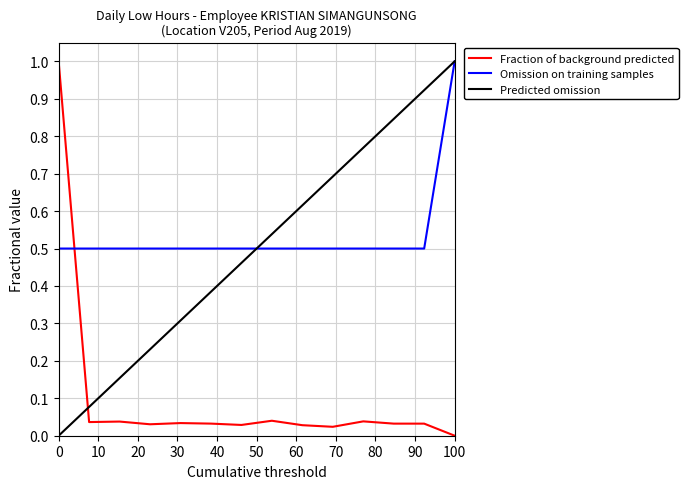

True or false: Fraction of background predicted and Omission on training samples cross at least once.

True